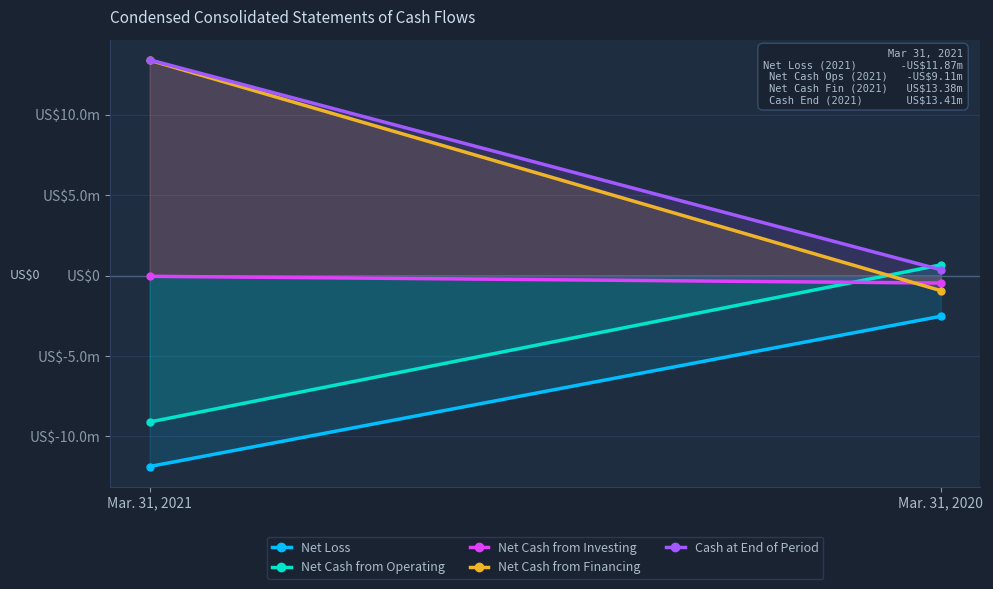

Reading right to left, extract all data points from this chart.

Net Loss: Mar. 31, 2020=-2533544	Mar. 31, 2021=-11872886
Net Cash from Operating: Mar. 31, 2020=661355	Mar. 31, 2021=-9106829
Net Cash from Investing: Mar. 31, 2020=-468400	Mar. 31, 2021=-48860
Net Cash from Financing: Mar. 31, 2020=-941702	Mar. 31, 2021=13383270
Cash at End of Period: Mar. 31, 2020=357877	Mar. 31, 2021=13406656